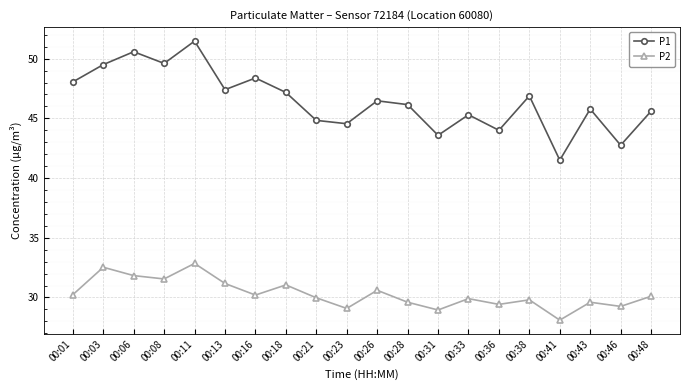

True or false: P1 and P2 intersect in this chart.

False